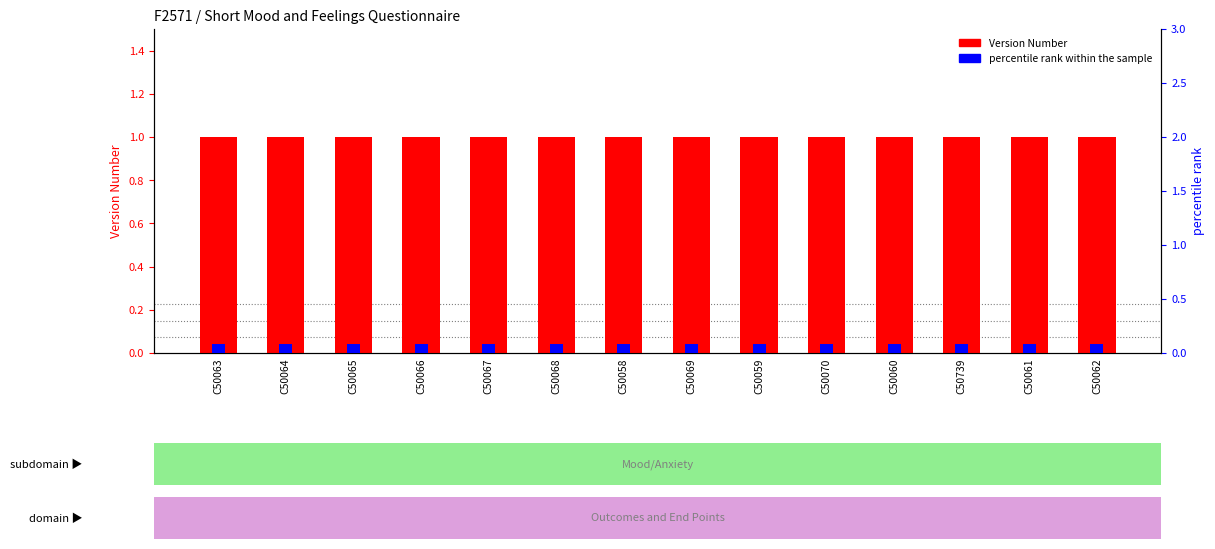

What is the label of the 10th bar from the left?

C50070